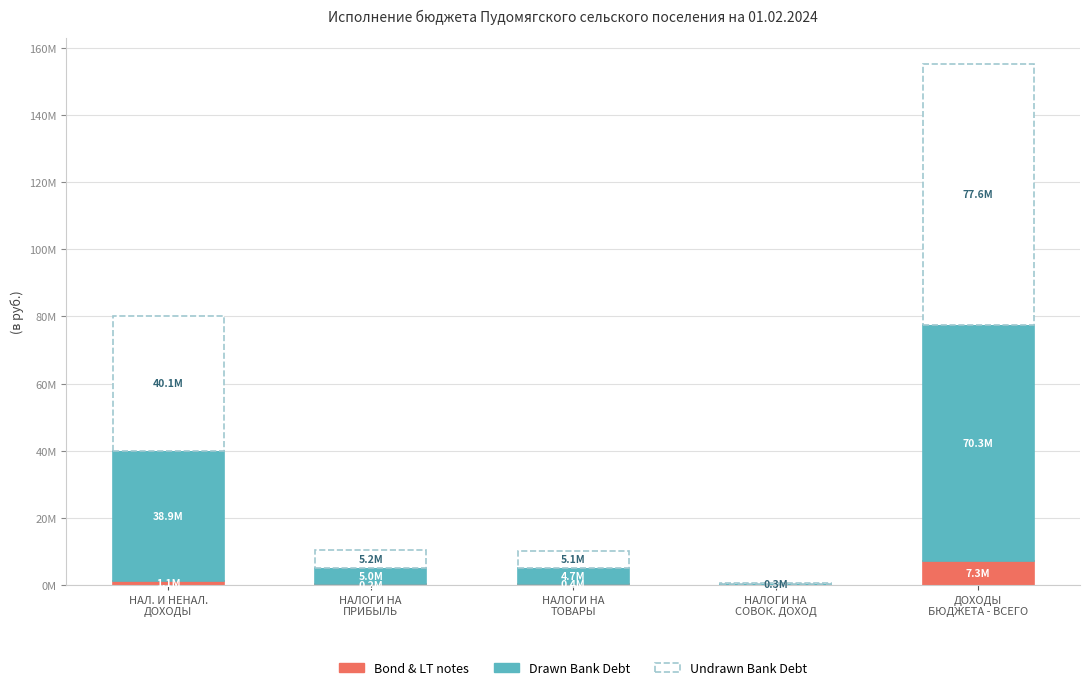

What are all the series names shown in the legend?

Bond & LT notes, Drawn Bank Debt, Undrawn Bank Debt